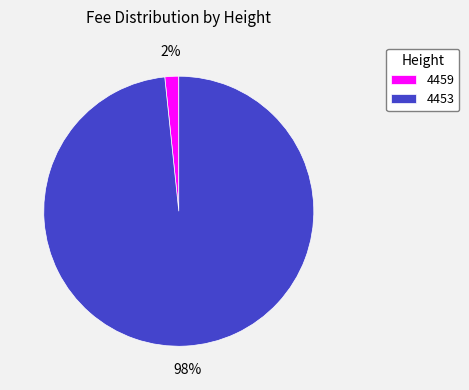

Which has a higher value, 4453 or 4459?

4453